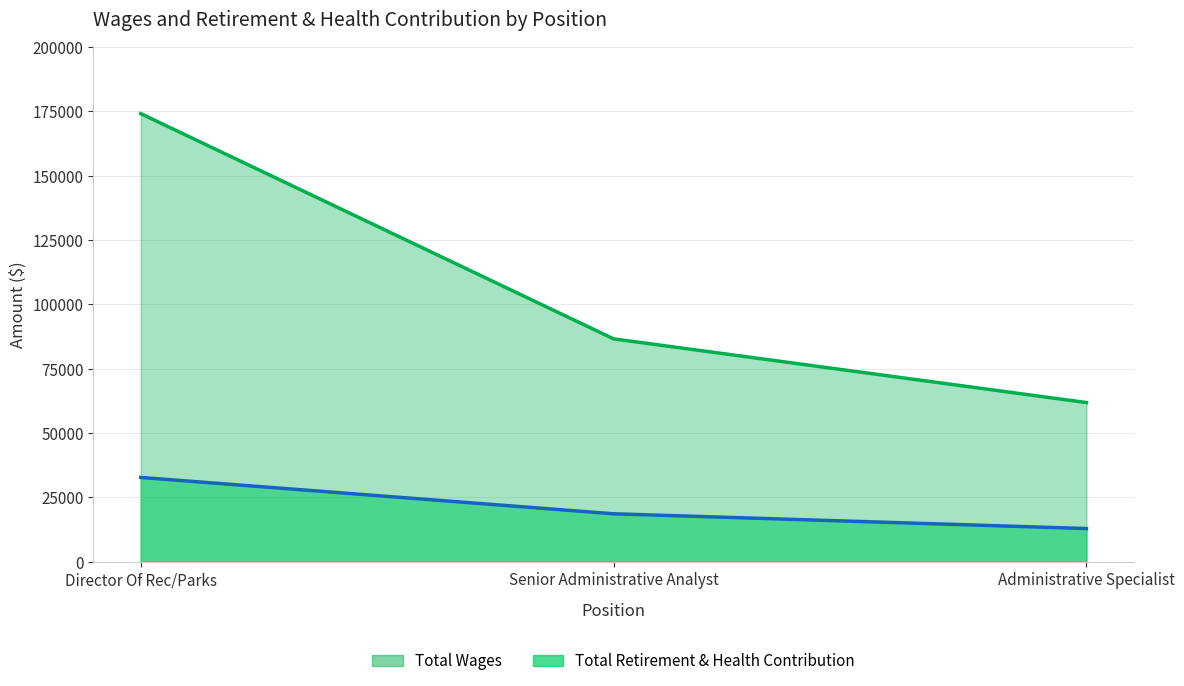

List the labels in order of Total Retirement & Health Contribution value, smallest first.

Administrative Specialist, Senior Administrative Analyst, Director Of Rec/Parks